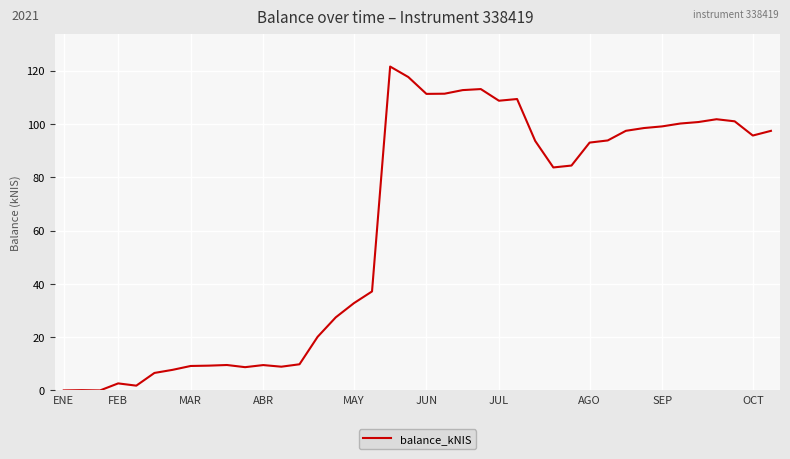

What is the difference between the maximum and minimum values?

121.5